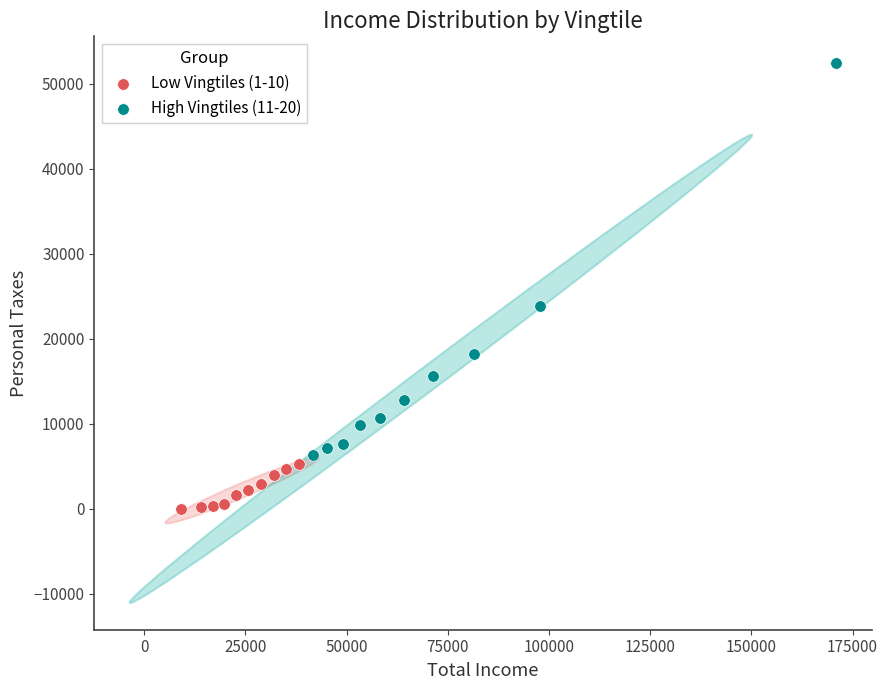

Which series reaches the maximum Y coordinate?

High Vingtiles (11-20)